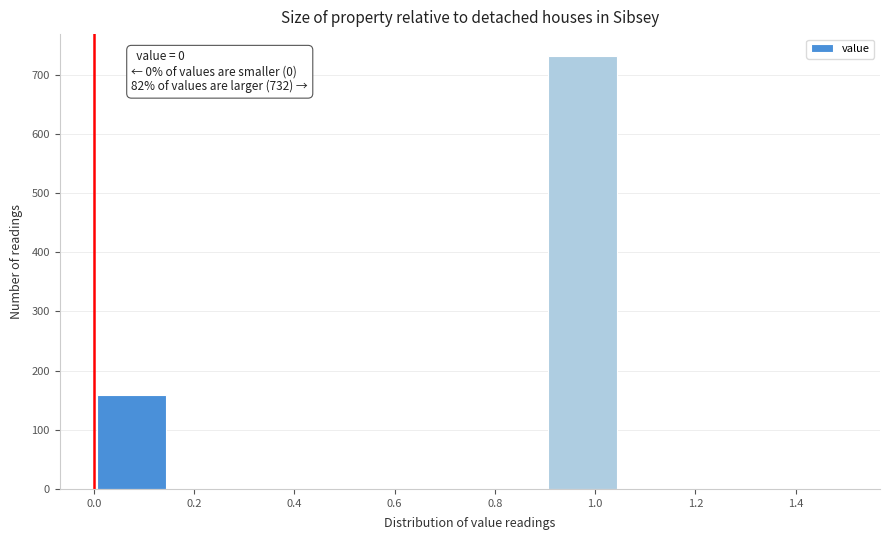

Over which range of the x-axis is the bar tallest?

0.90 to 1.05